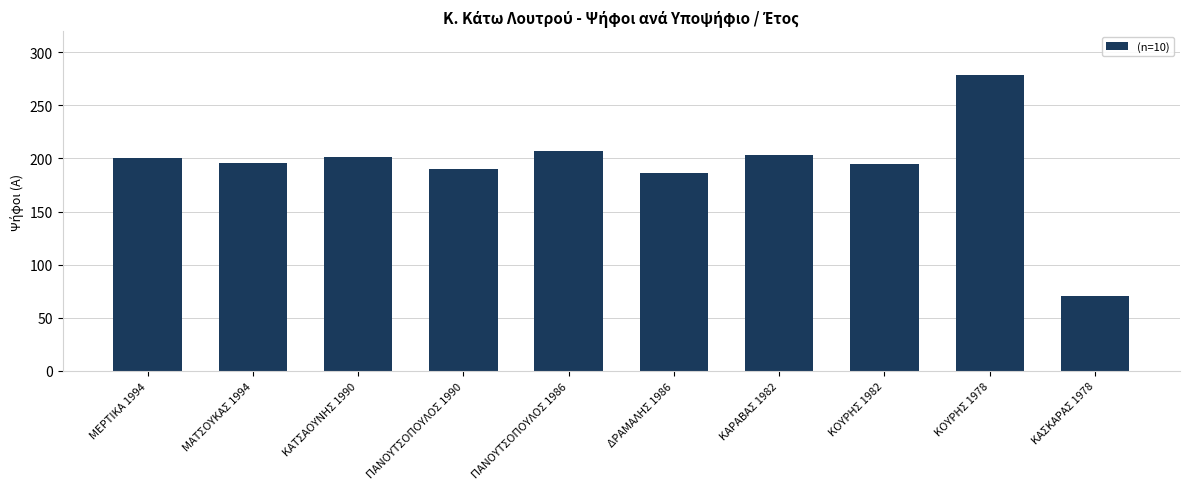

The value at ΜΕΡΤΙΚΑ 1994 is 200. True or false?

True